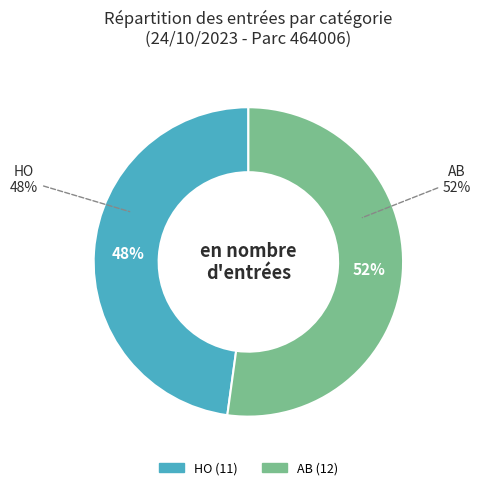

Which has a higher value, HO or AB?

AB